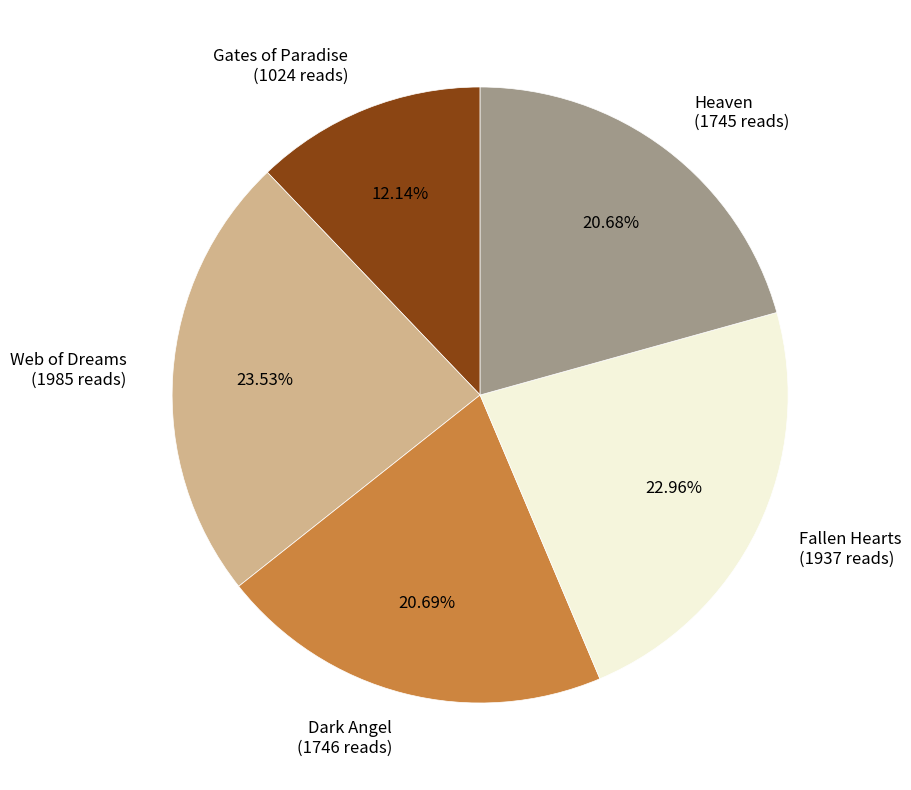

To the nearest percent, what is the difference between the largest and smallest slice percentages?

11%